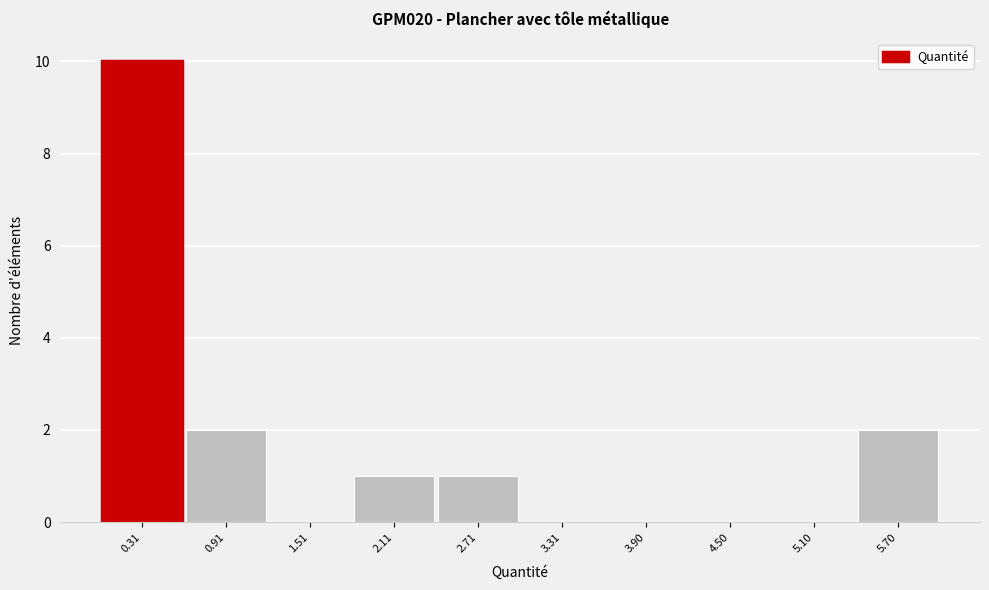

Reading left to right, list every bar in this chart as the range it spans on the x-axis followed by its height. Neither the bar edges nor the heights are printed on the chart, so give them approximately, as read against the axes.

0.0 to 0.6: 10
0.6 to 1.2: 2
1.2 to 1.8: 0
1.8 to 2.4: 1
2.4 to 3.0: 1
3.0 to 3.6: 0
3.6 to 4.2: 0
4.2 to 4.8: 0
4.8 to 5.4: 0
5.4 to 6.0: 2